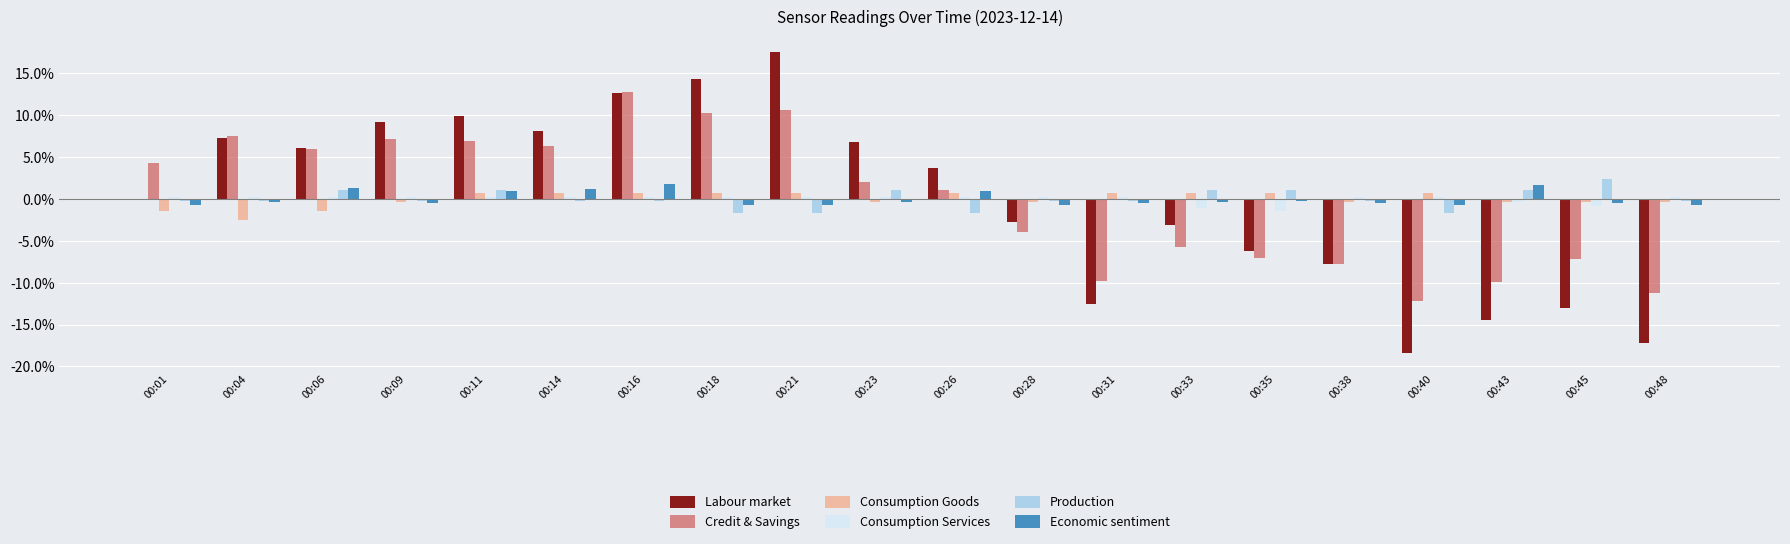

How many groups of bars are there?

20